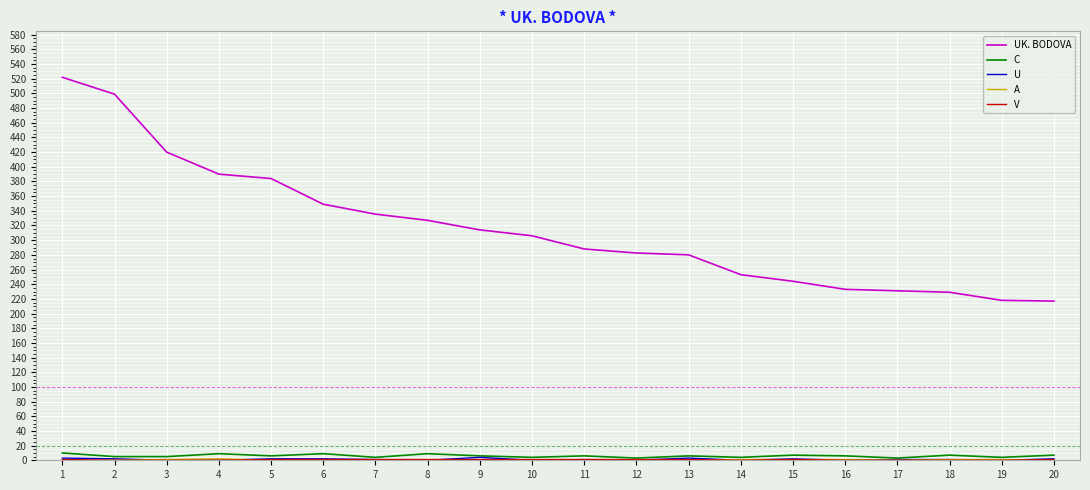

What is the greatest value displayed?

522.0